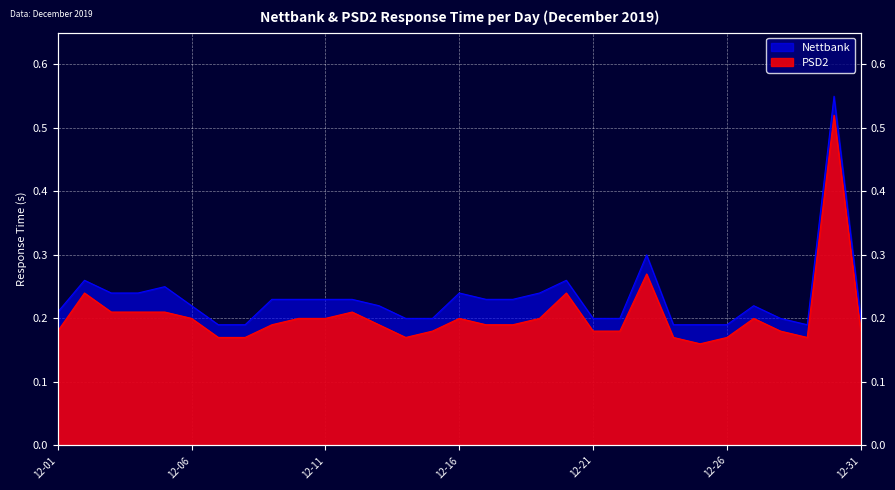

Where is the first local minimum for PSD2?

2019-12-14